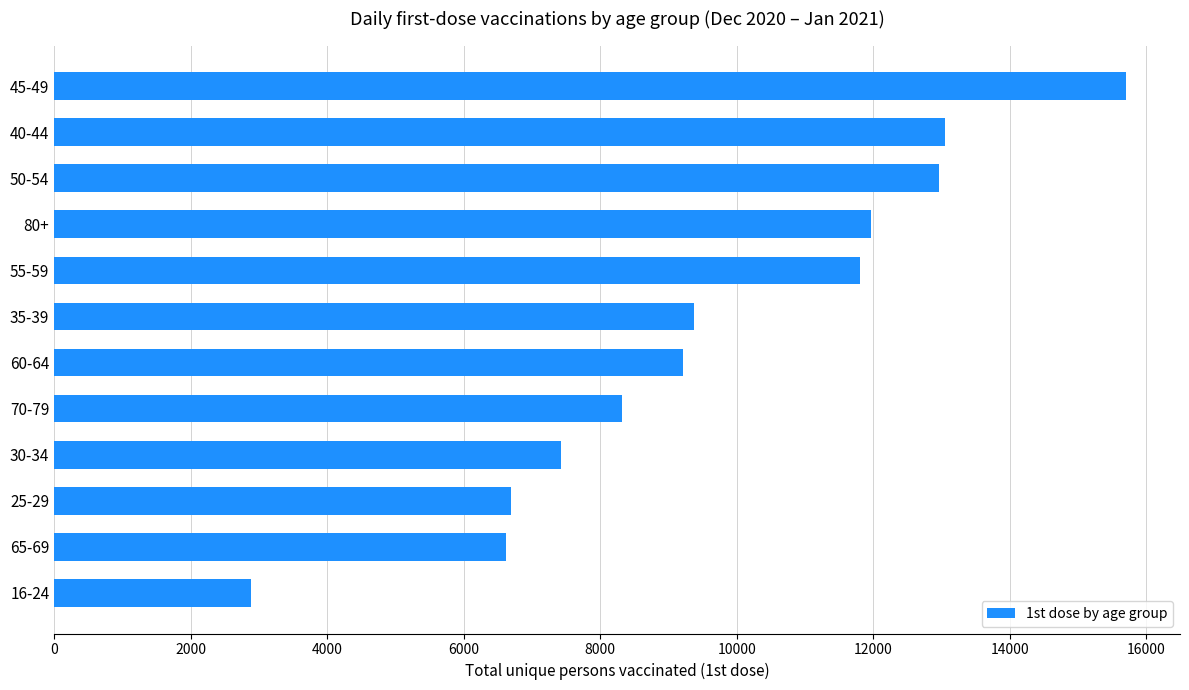

Is it true that the value at 80+ is 19692?

False